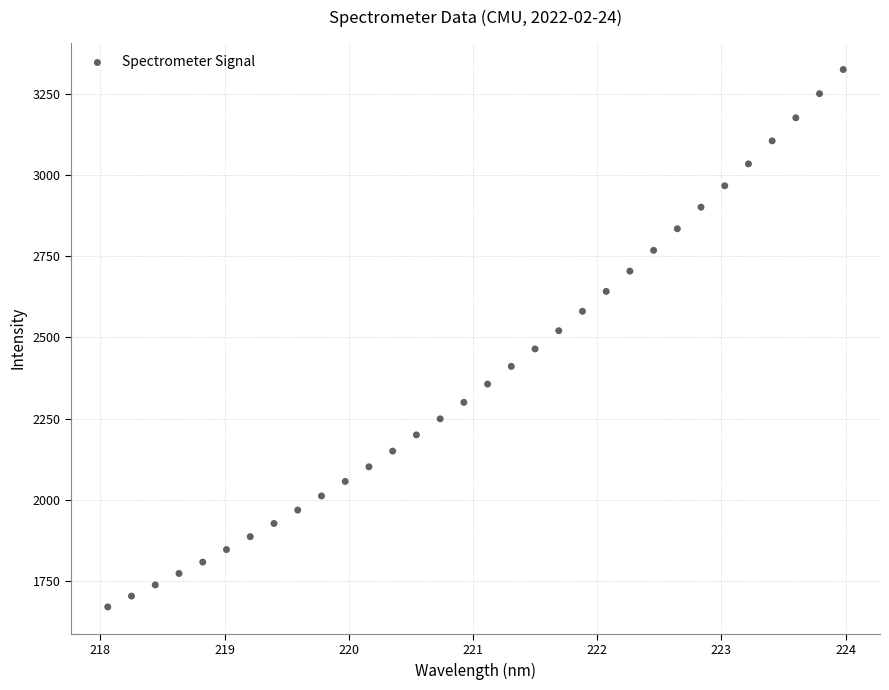

What is the range of Y values (max minus min)?

1655.1